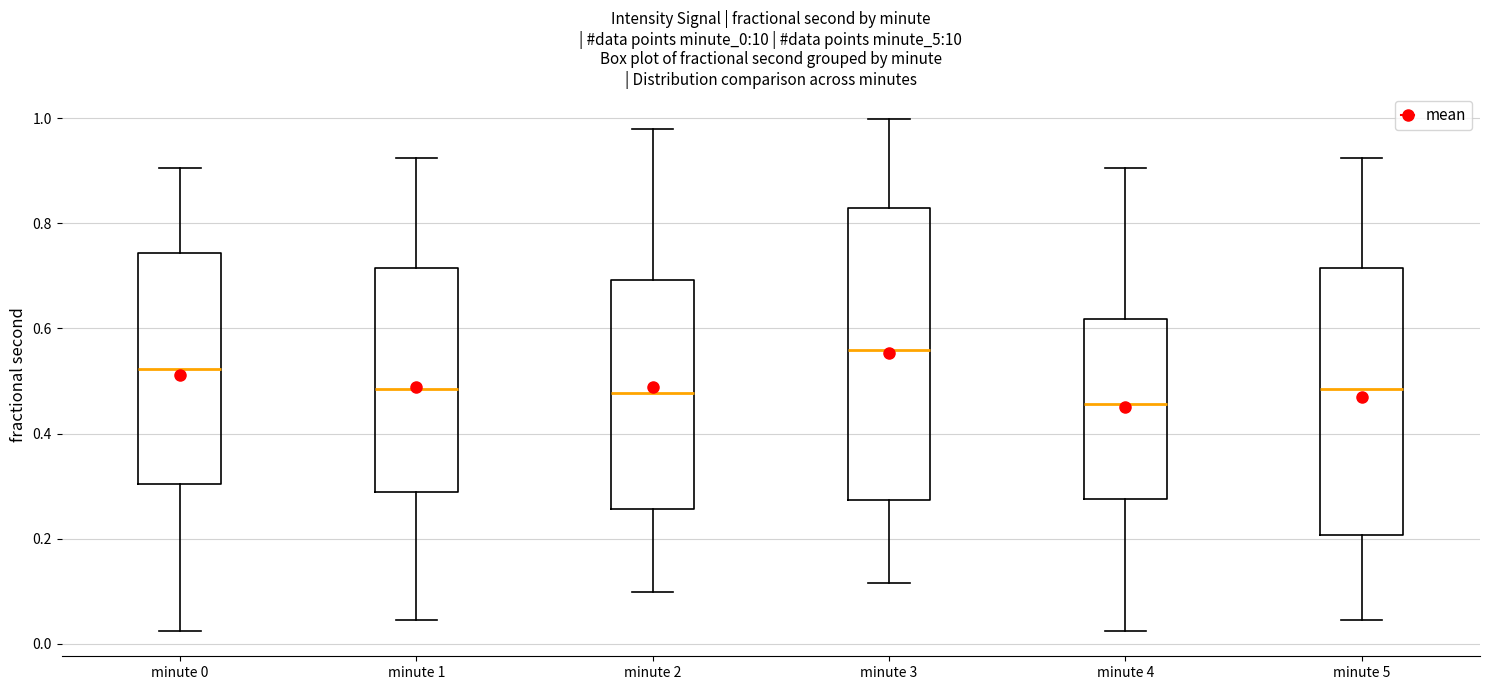

Comparing the boxes themselves (not the whiskers), which one is the tallest?

minute 3